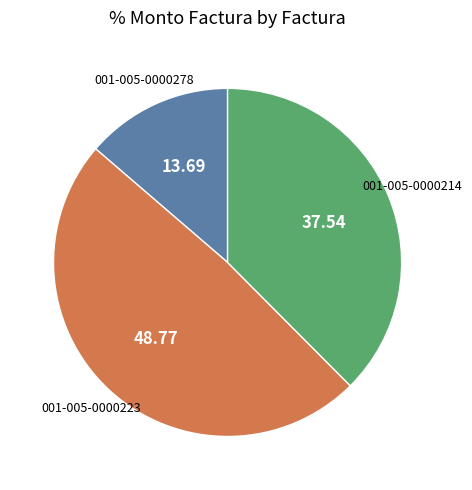

How many segments does this pie chart have?

3